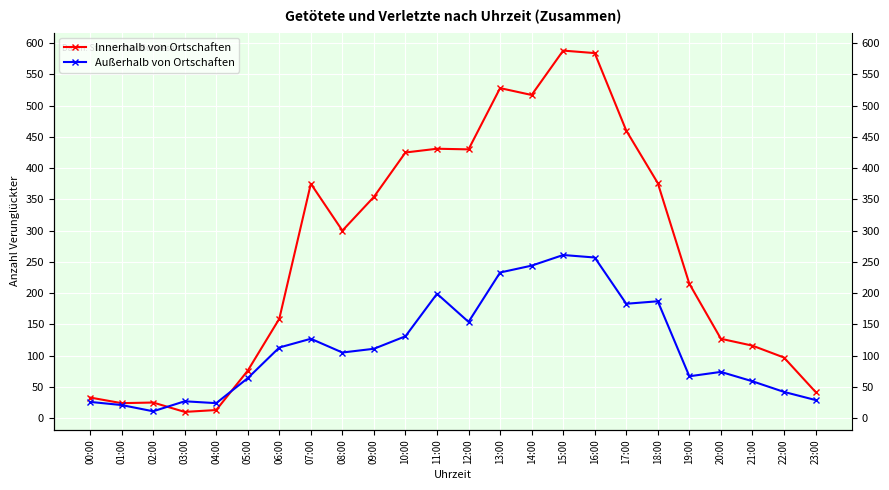

The value of Innerhalb von Ortschaften at 14:00 is 144. True or false?

False